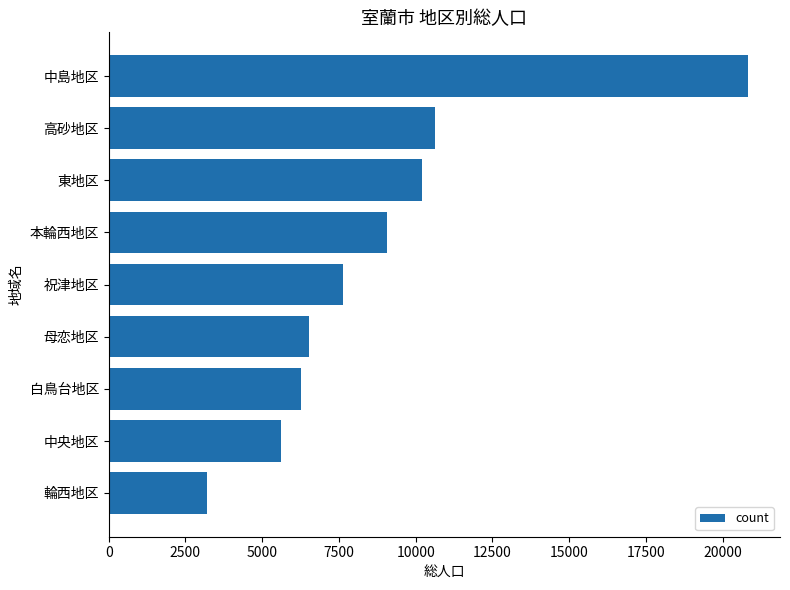

How many data points are less than 7621?

4